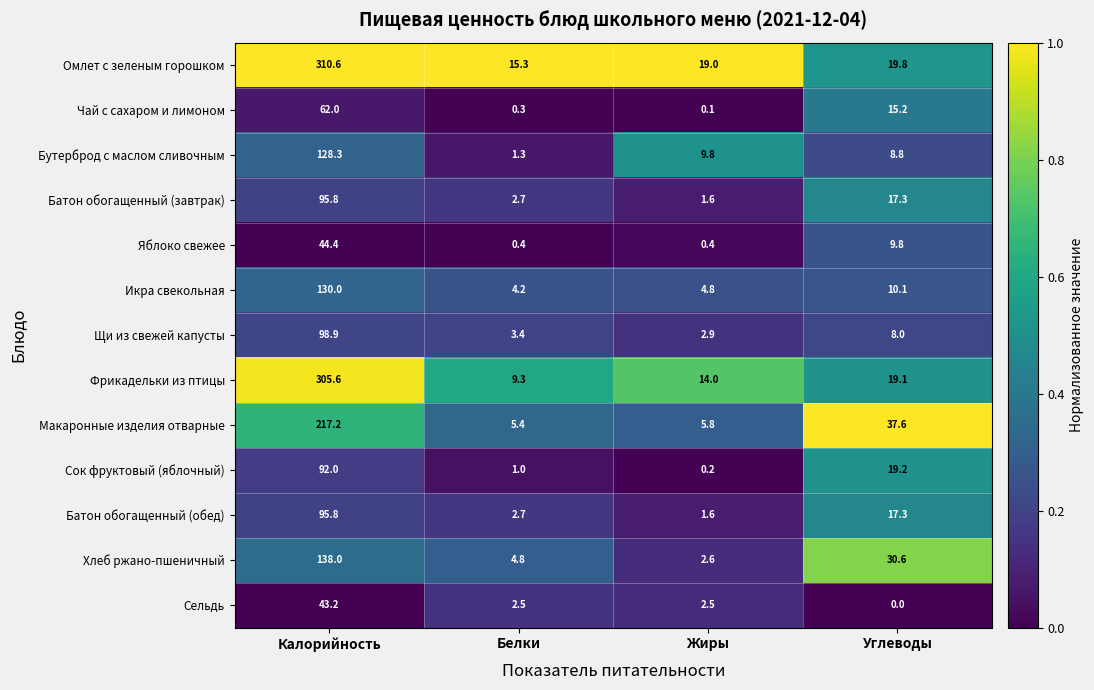

The Щи из свежей капусты series shows 1.2 at Белки. True or false?

False